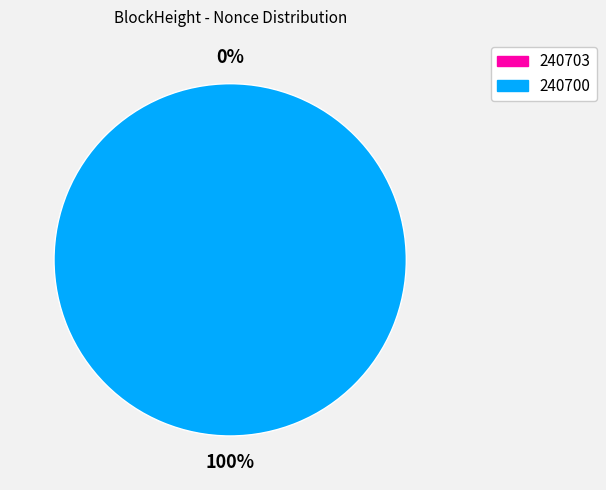

How many slices are in this pie chart?

2